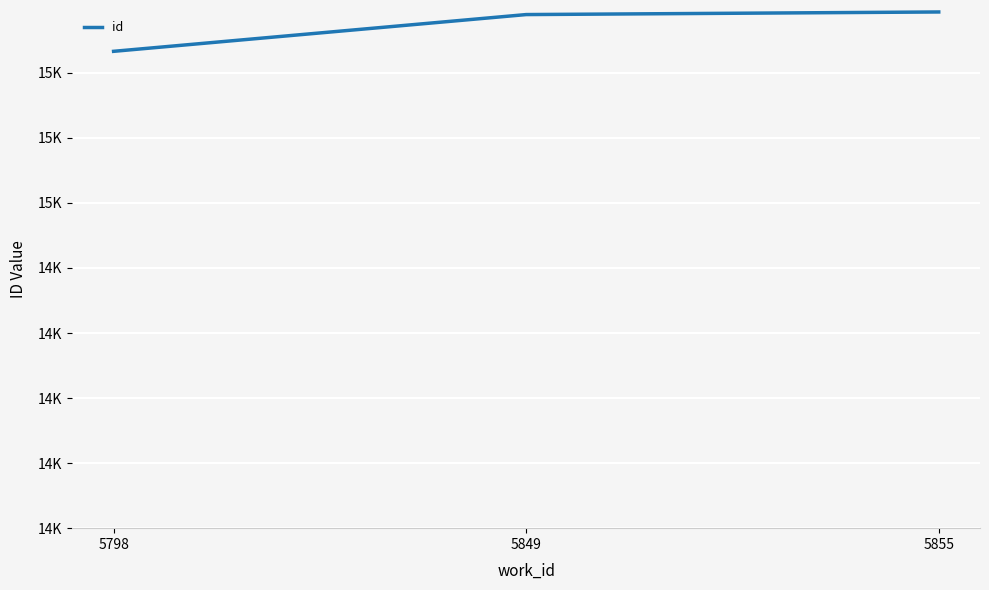

What is the greatest value displayed?

15587